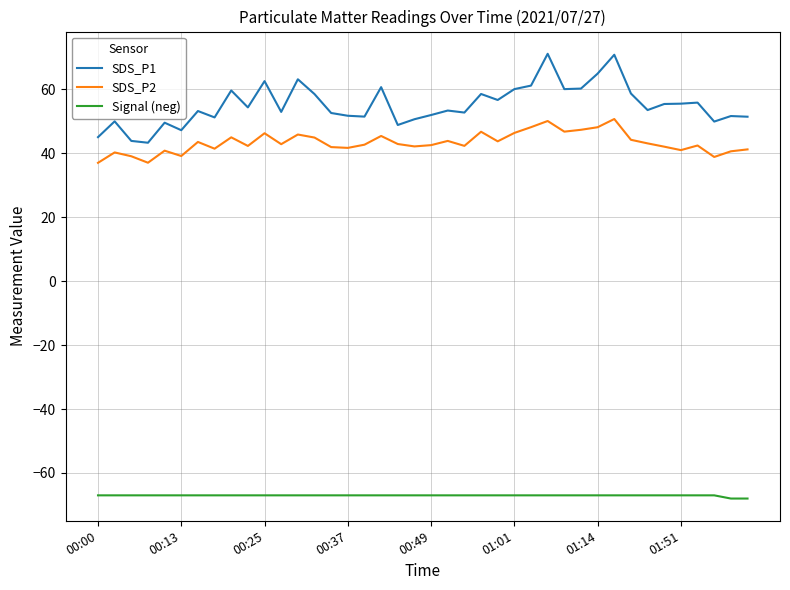

Rank the series by their maximum value, from highest to lowest.

SDS_P1, SDS_P2, Signal (neg)